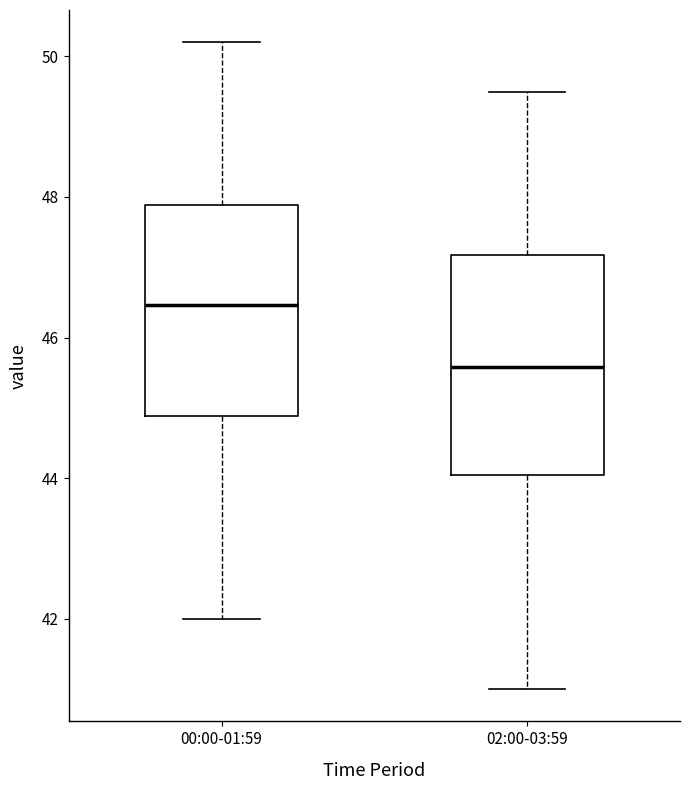

Reading left to right, read every box against the y-axis: the position of its median line, the range the box covers, and the ends of its whiskers. The values are not printed on the chart, so give them approximately, as read against the axis.

00:00-01:59: median 46.4, box 44.8 to 47.8, whiskers 42.0 to 50.2
02:00-03:59: median 45.6, box 44.0 to 47.2, whiskers 41.0 to 49.6